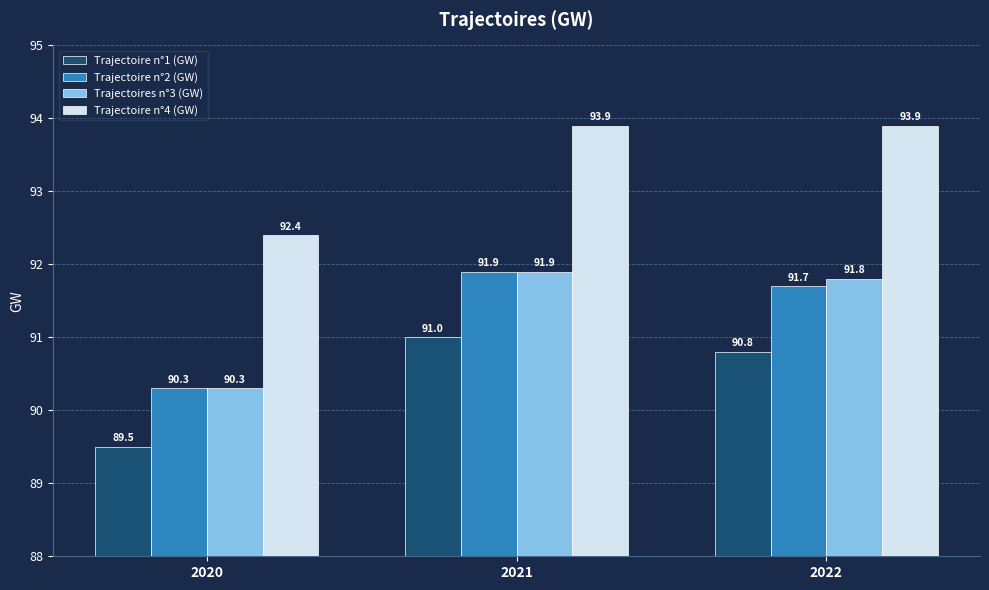

Reading left to right, transcribe all the data shown in this chart.

Trajectoire n°1 (GW): 89.5	91.0	90.8
Trajectoire n°2 (GW): 90.3	91.9	91.7
Trajectoires n°3 (GW): 90.3	91.9	91.8
Trajectoire n°4 (GW): 92.4	93.9	93.9